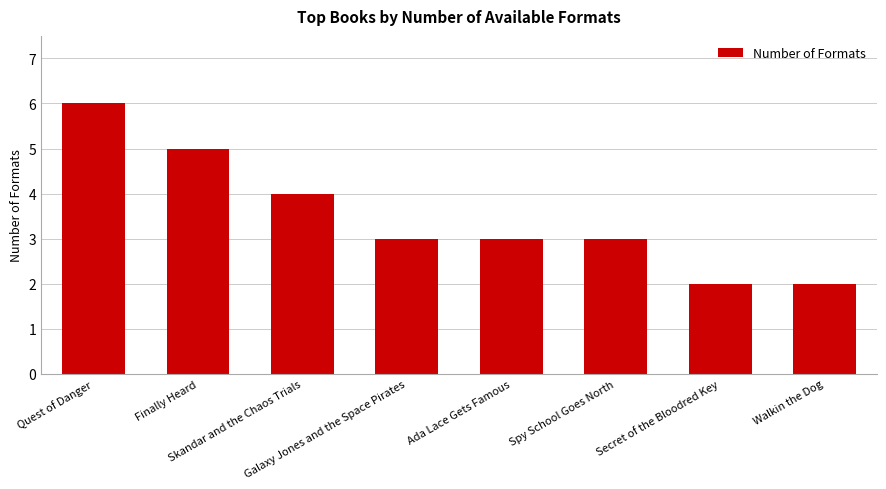

What position from the right is Spy School Goes North?

3